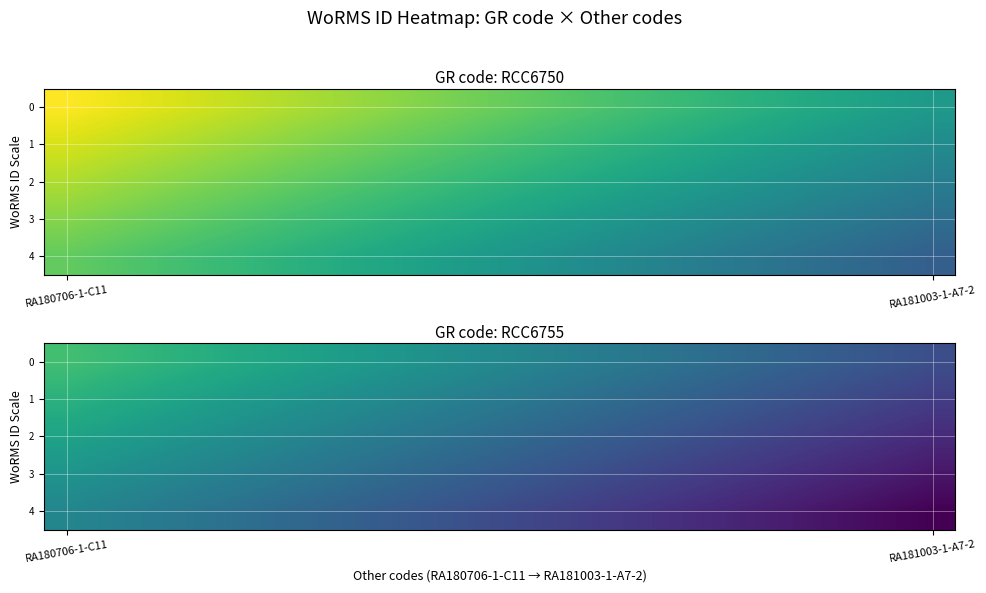

At which category is the sum across all series the highest?

RA180706-1-C11